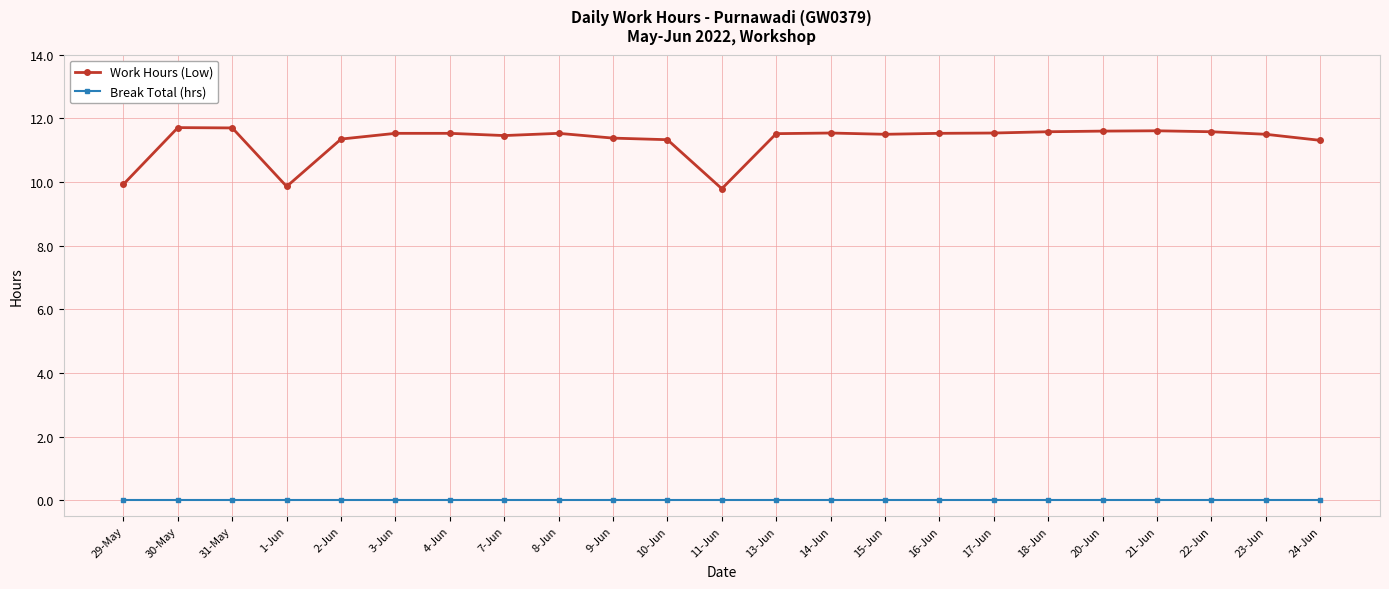

List the series in order of their peak value, highest first.

Work Hours (Low), Break Total (hrs)